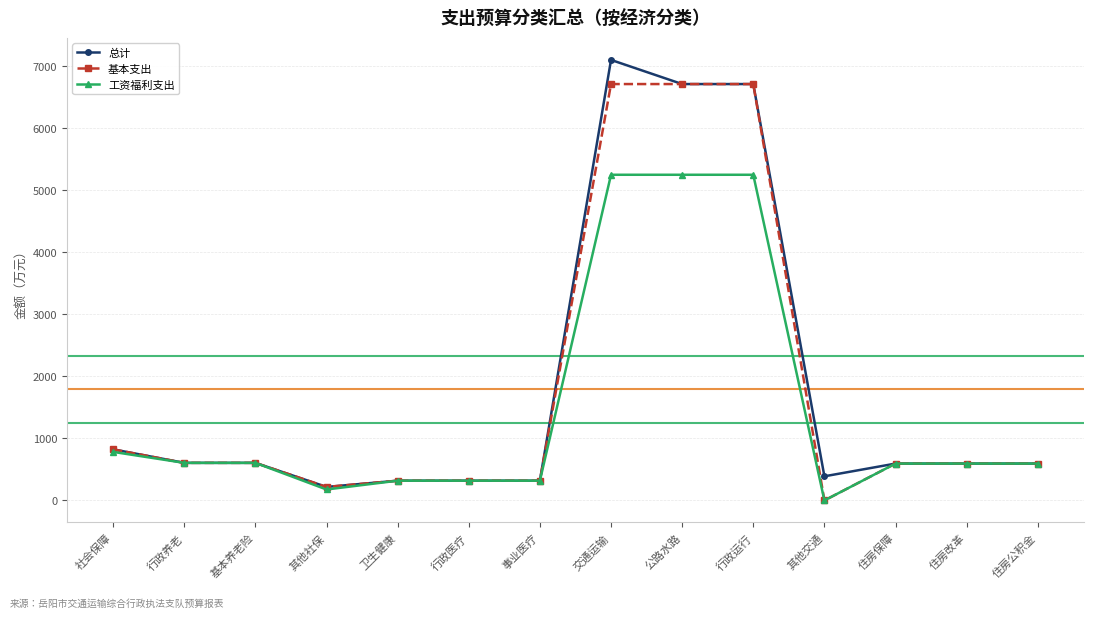

The 总计 series shows 6709.2 at 行政运行. True or false?

True